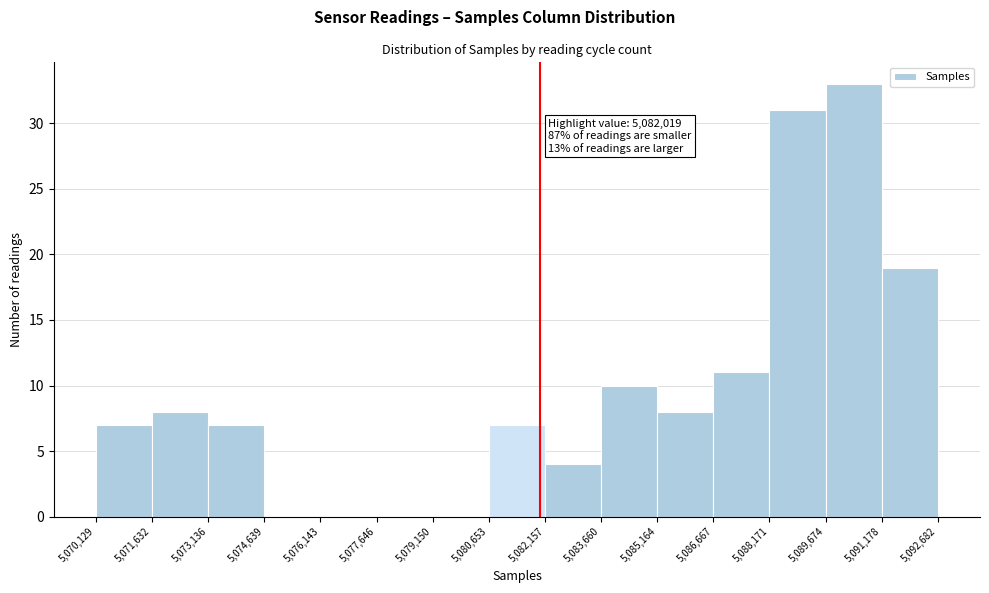

Which range on the x-axis has the tallest bar?

5,089,674 to 5,091,178